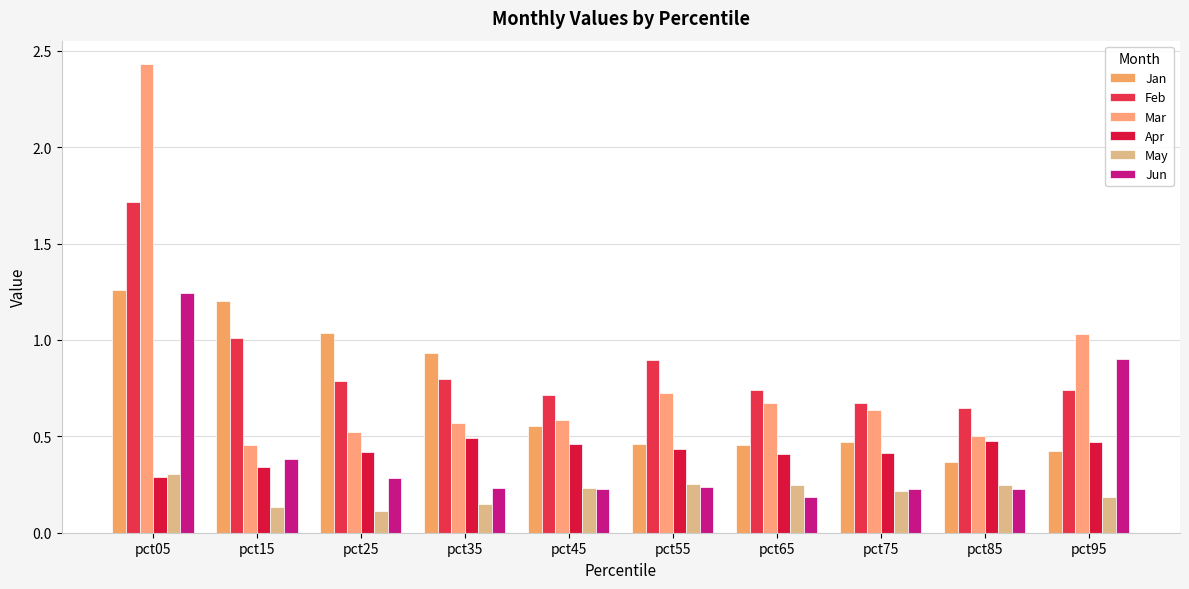

Which label corresponds to the smallest value in the chart?

pct25